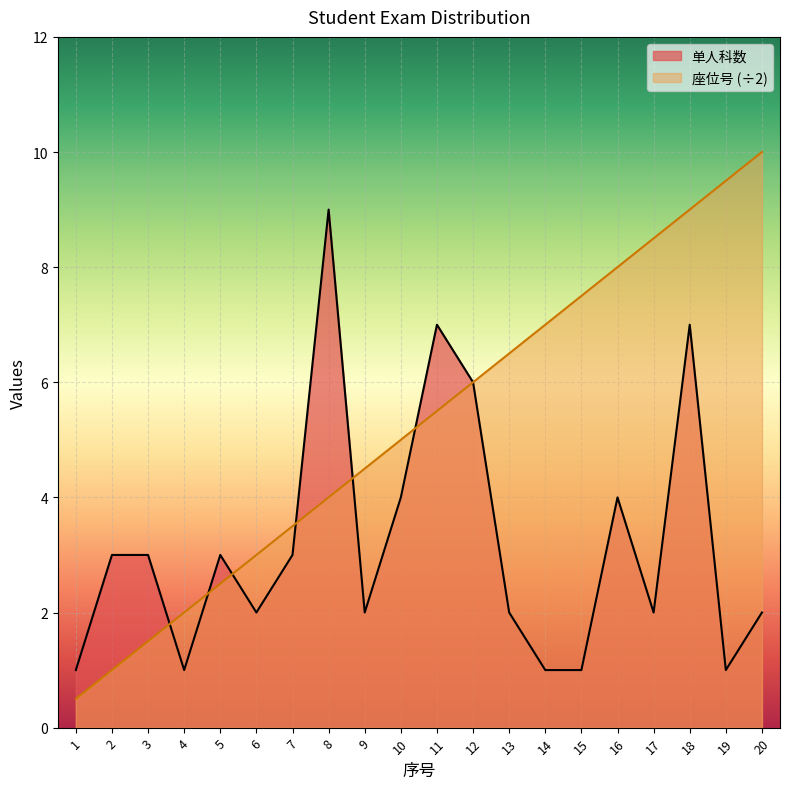

Which series has the largest total across all categories?

座位号 (÷2)